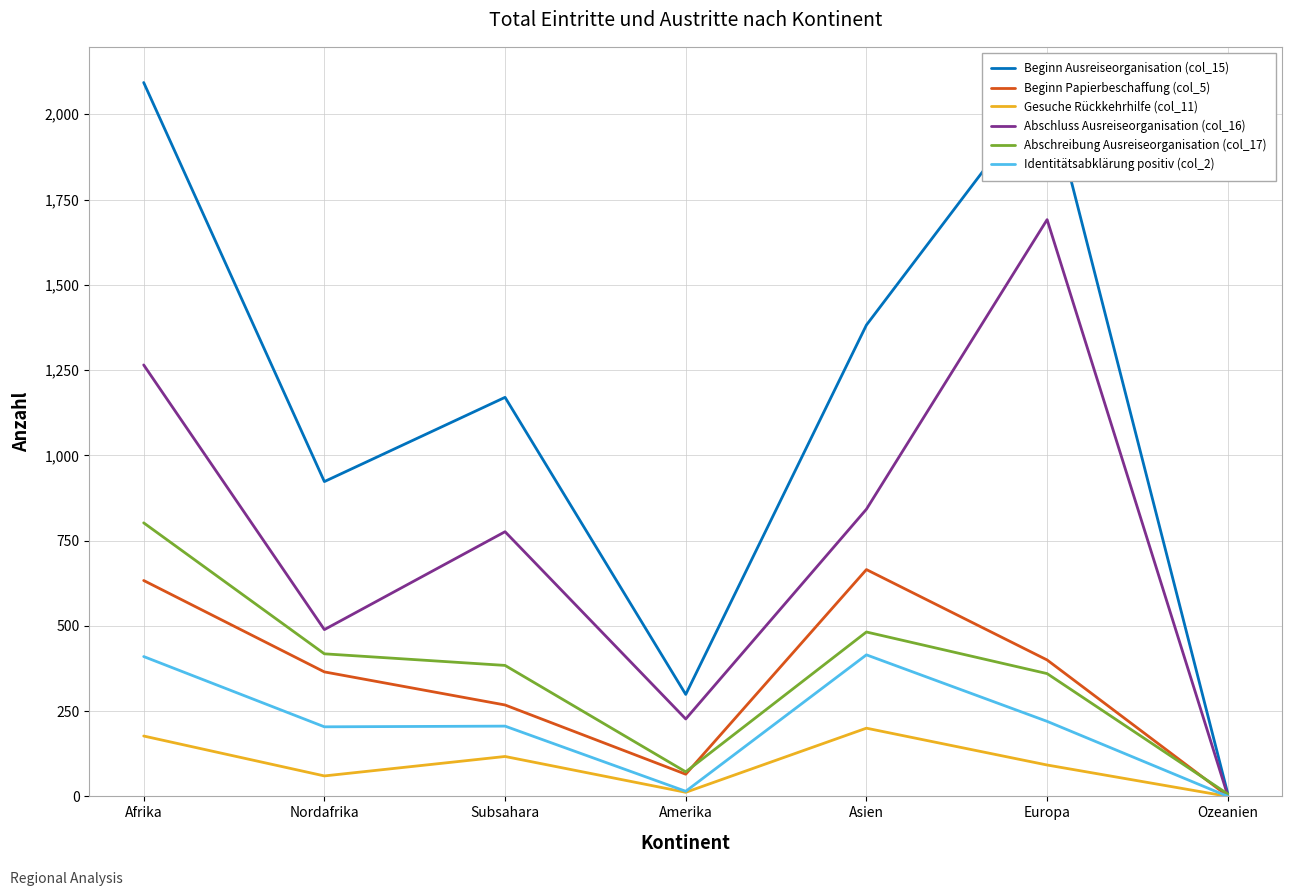

What is the difference between the maximum and minimum values in the Abschreibung Ausreiseorganisation (col_17) series?

795